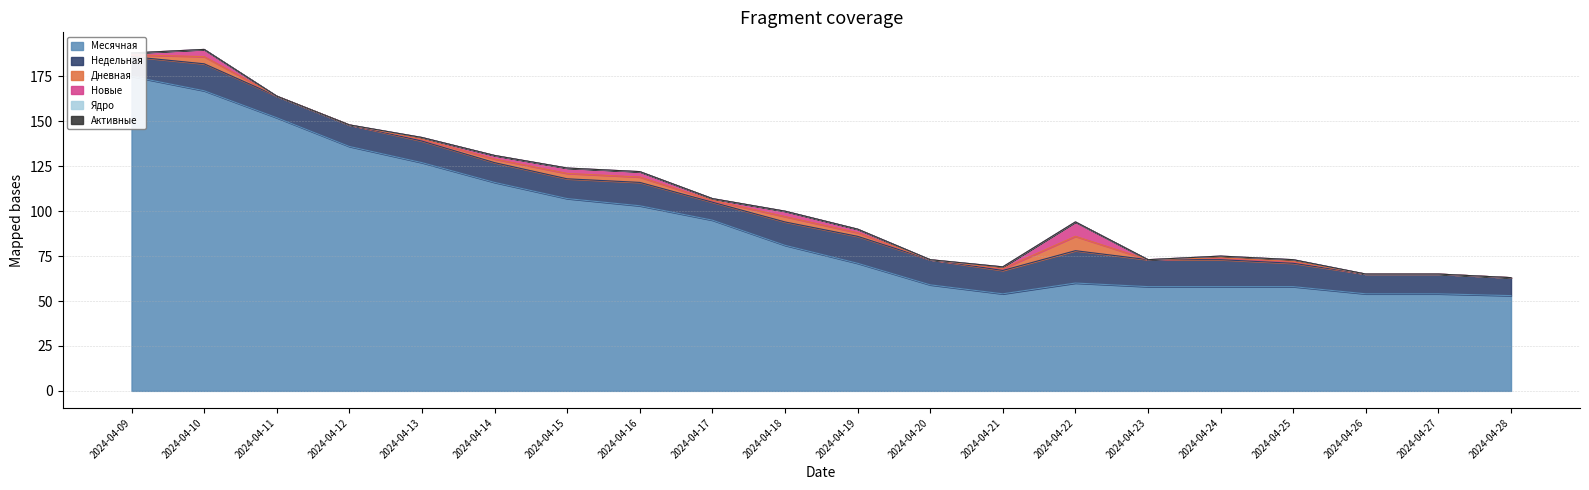

True or false: Активные and Ядро cross at least once.

False